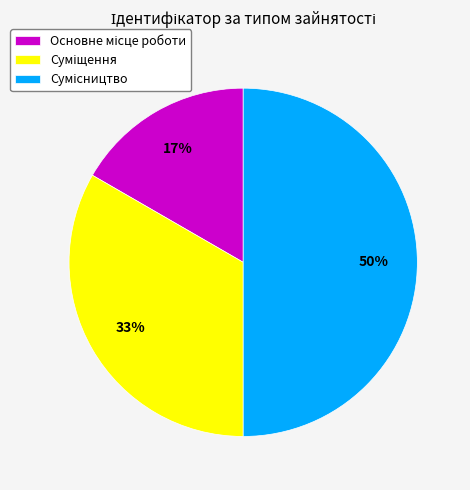

To the nearest percent, what is the difference between the largest and smallest slice percentages?

33%